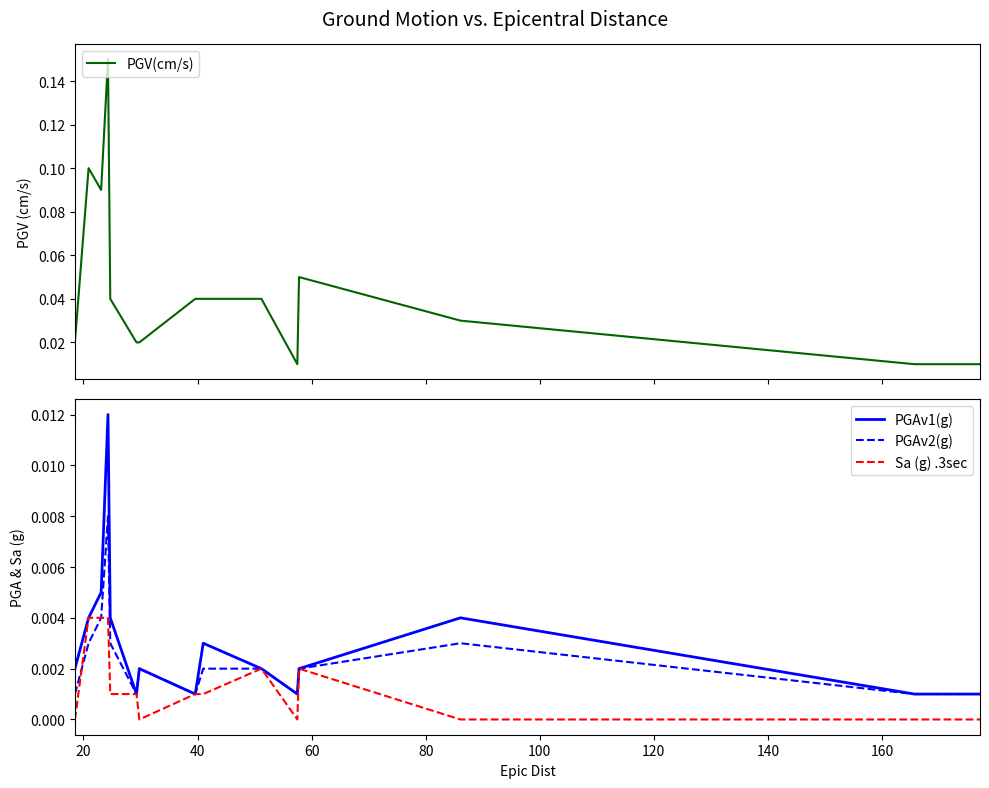

Which series has the largest total across all categories?

PGV(cm/s)